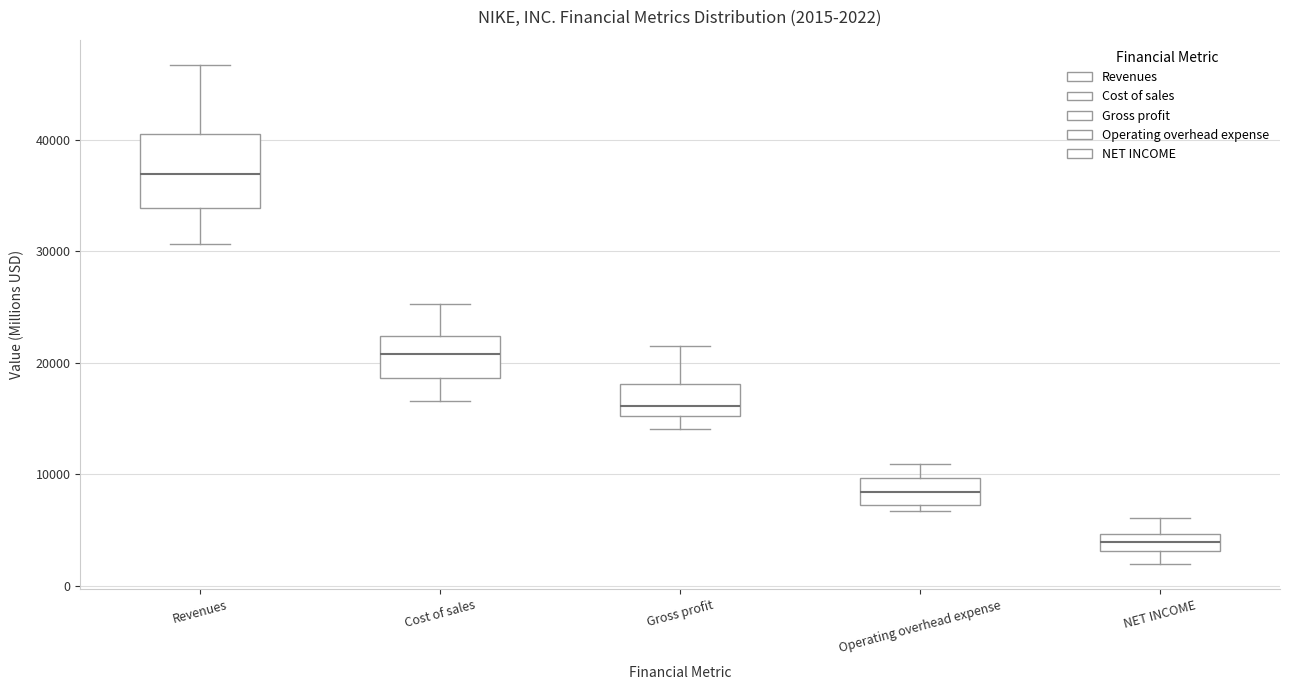

Comparing the boxes themselves (not the whiskers), which one is the tallest?

Revenues